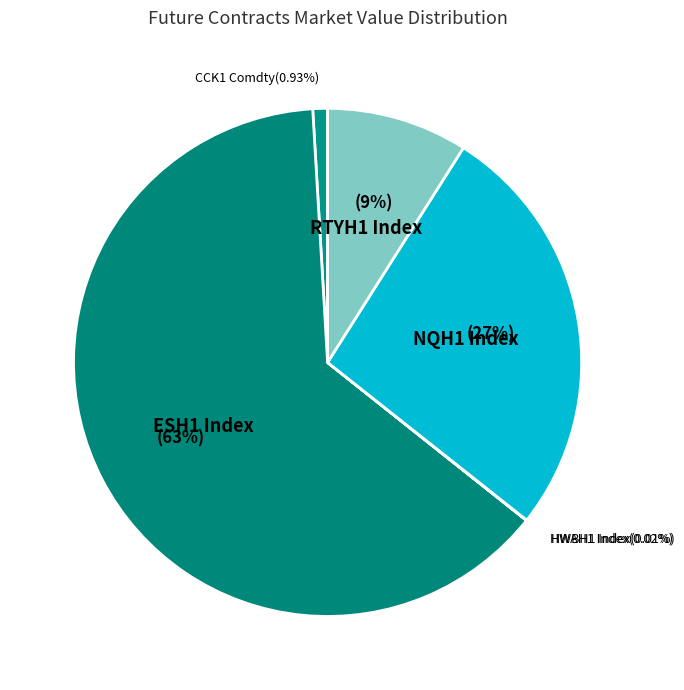

Rank the categories by value from lowest to highest.

HWBH1 Index, HWAH1 Index, CCK1 Comdty, RTYH1 Index, NQH1 Index, ESH1 Index